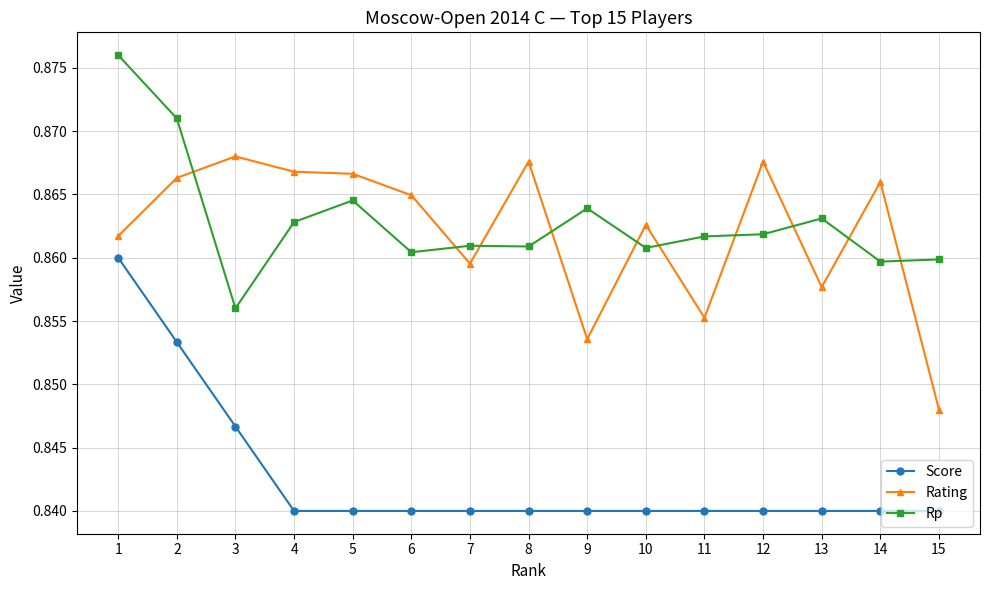

True or false: Rp has a value of 1.4 at 14.

False